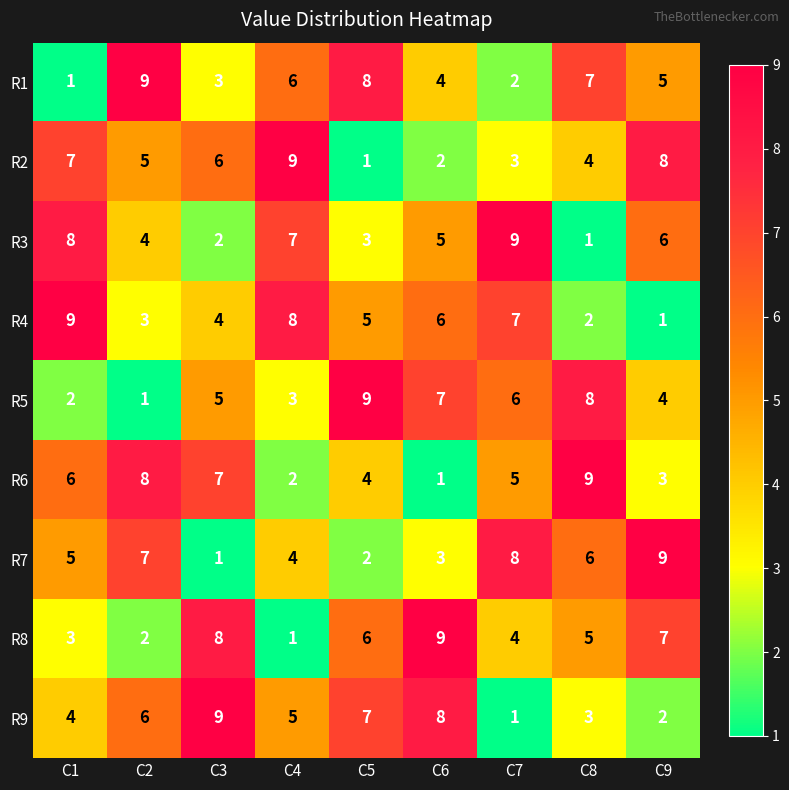

At how many categories does at least one series exceed 7?

9